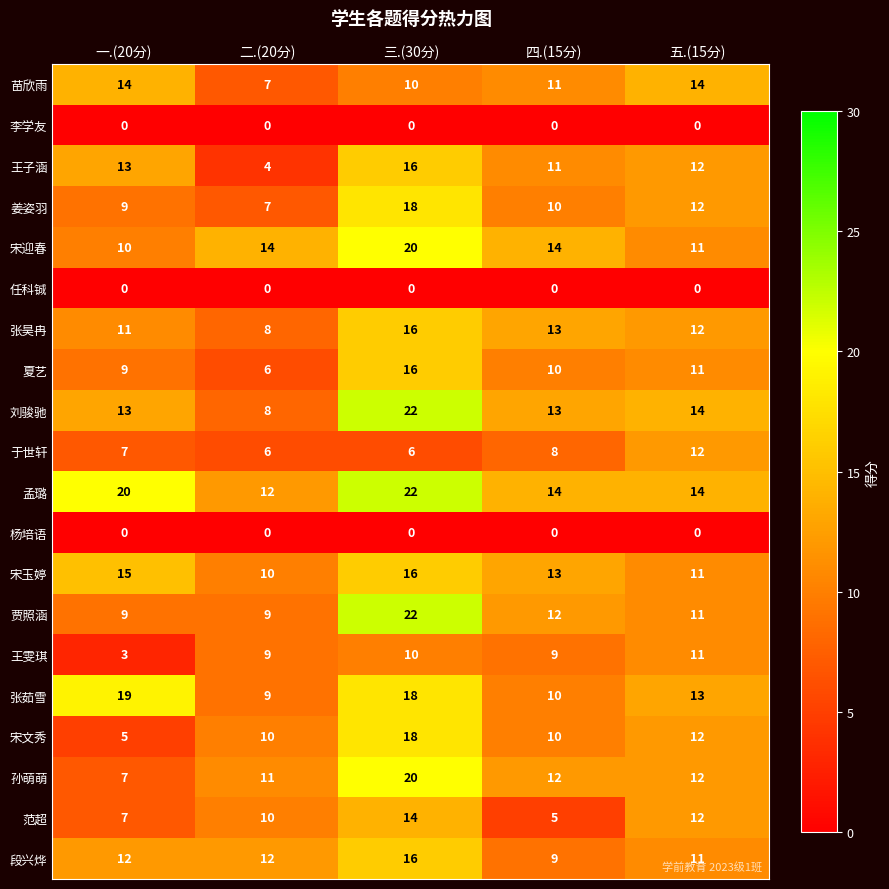

At which category does the chart reach its peak across all series?

三.(30分)